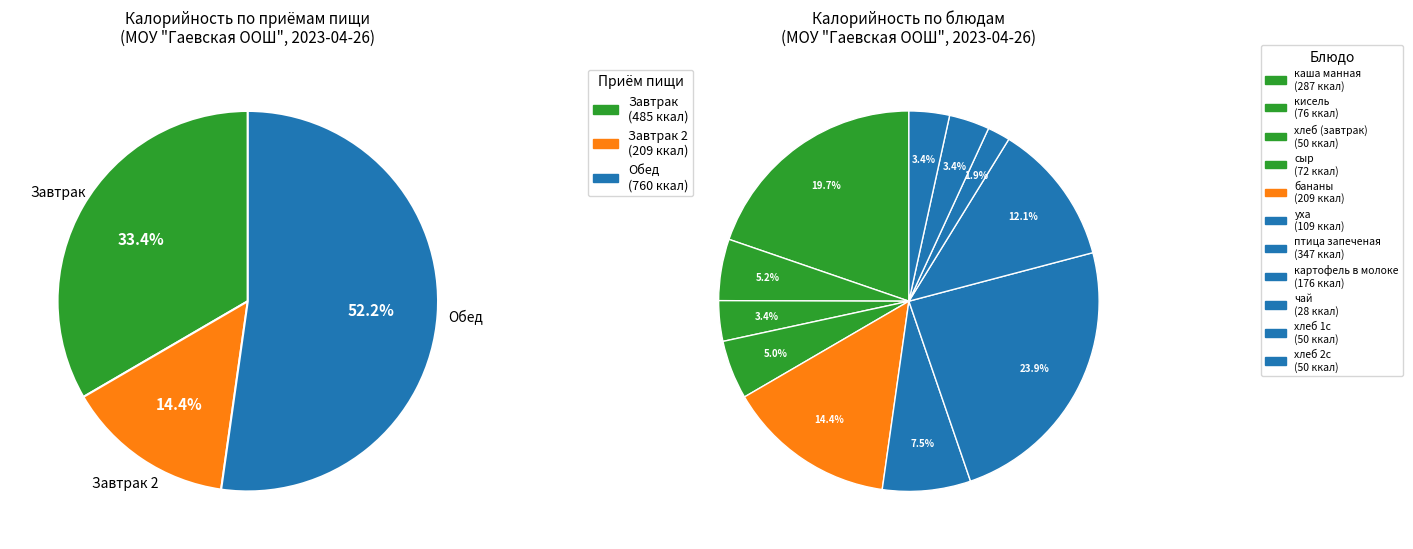

The Завтрак (хлеб) slice represents 11% of the pie. True or false?

False